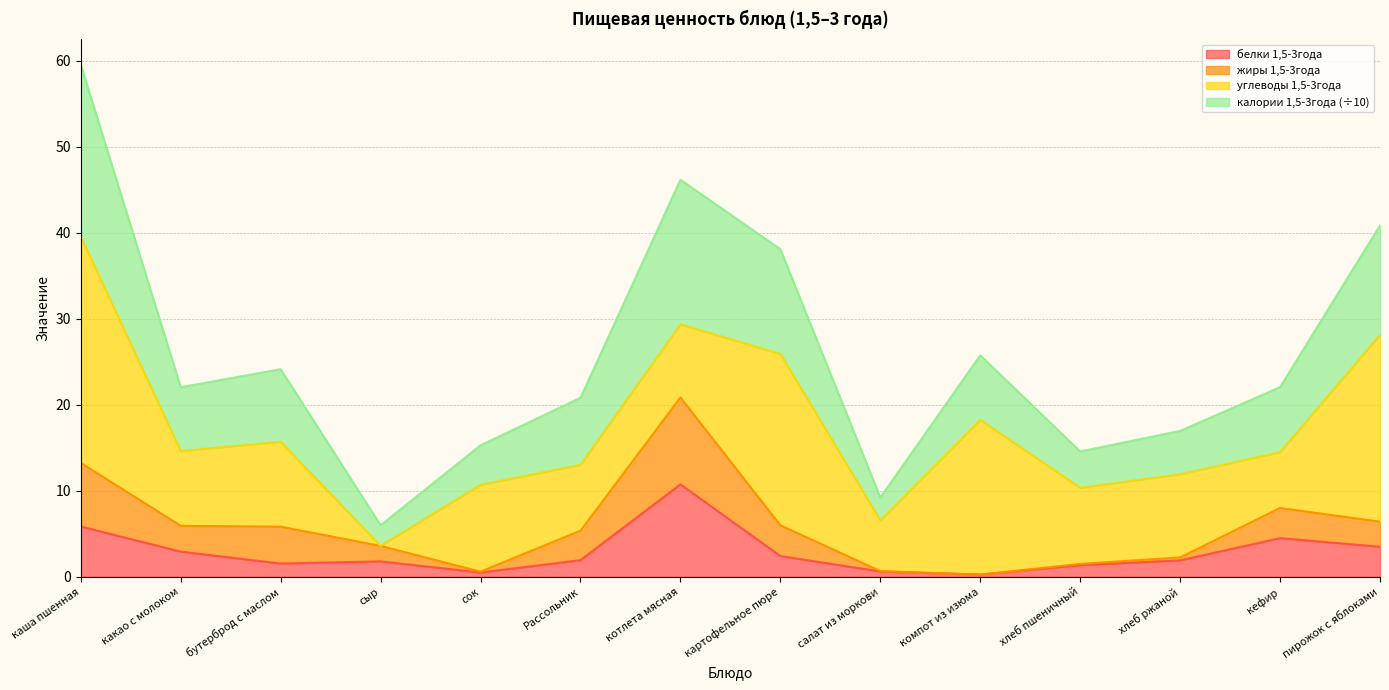

Does the chart display data point markers on the line(s)?

No